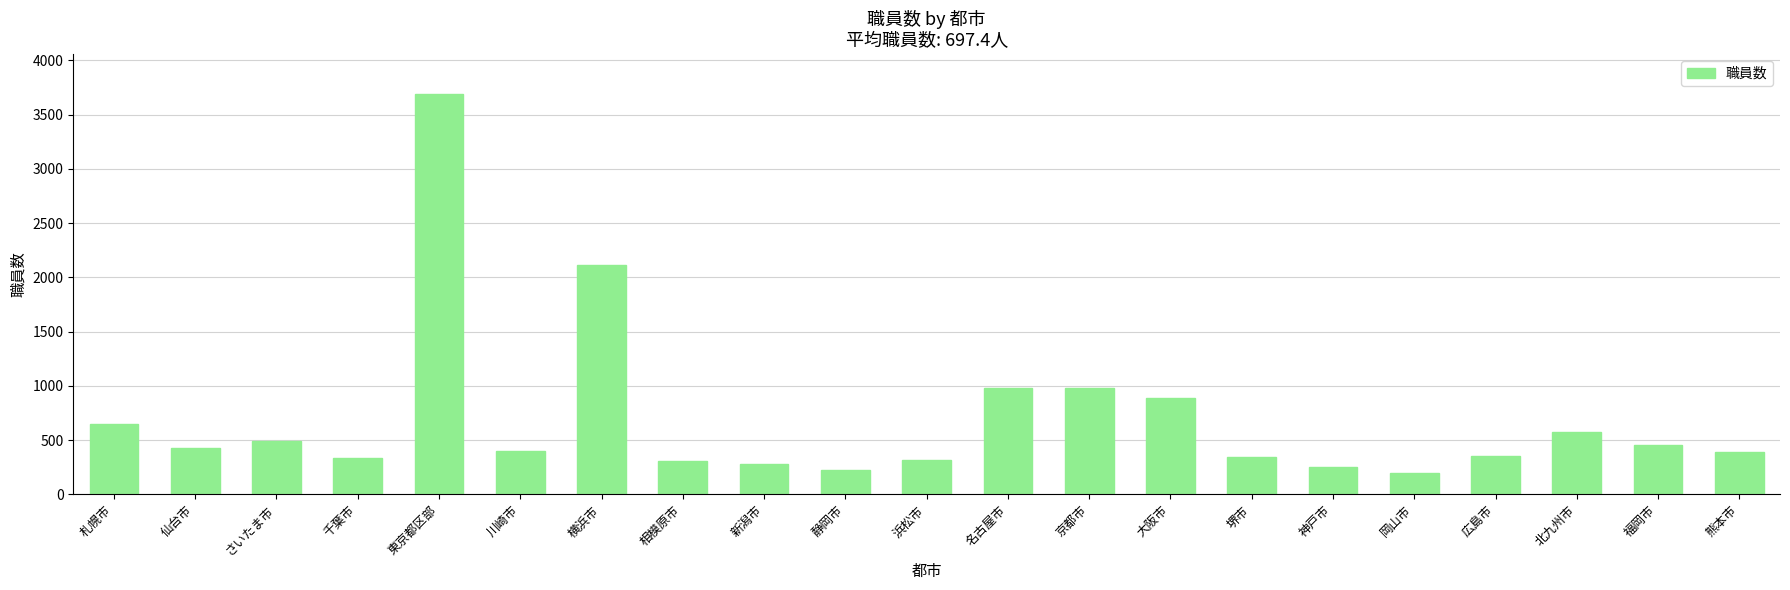

What is the change in value from 千葉市 to 相模原市?

-27